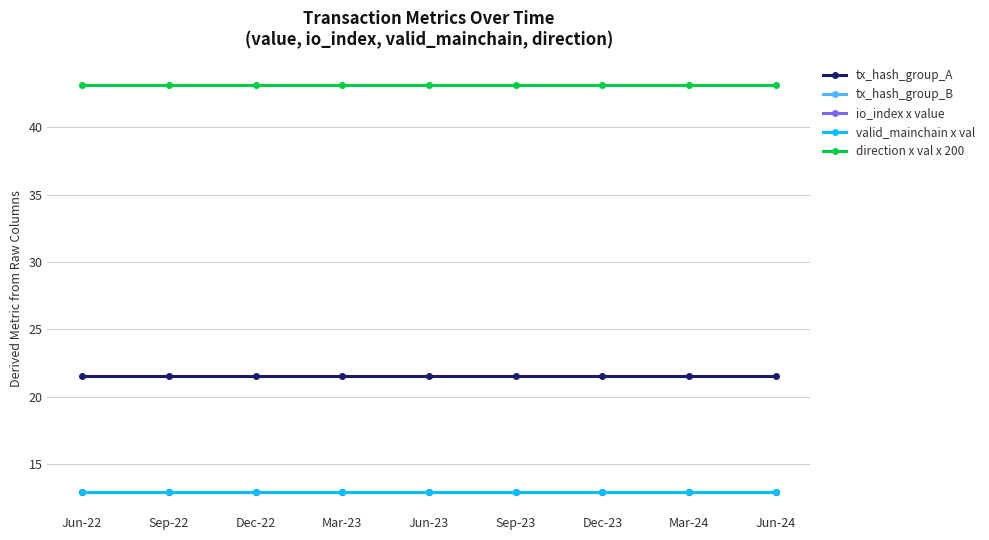

Is this an area chart (filled region under the line)?

No